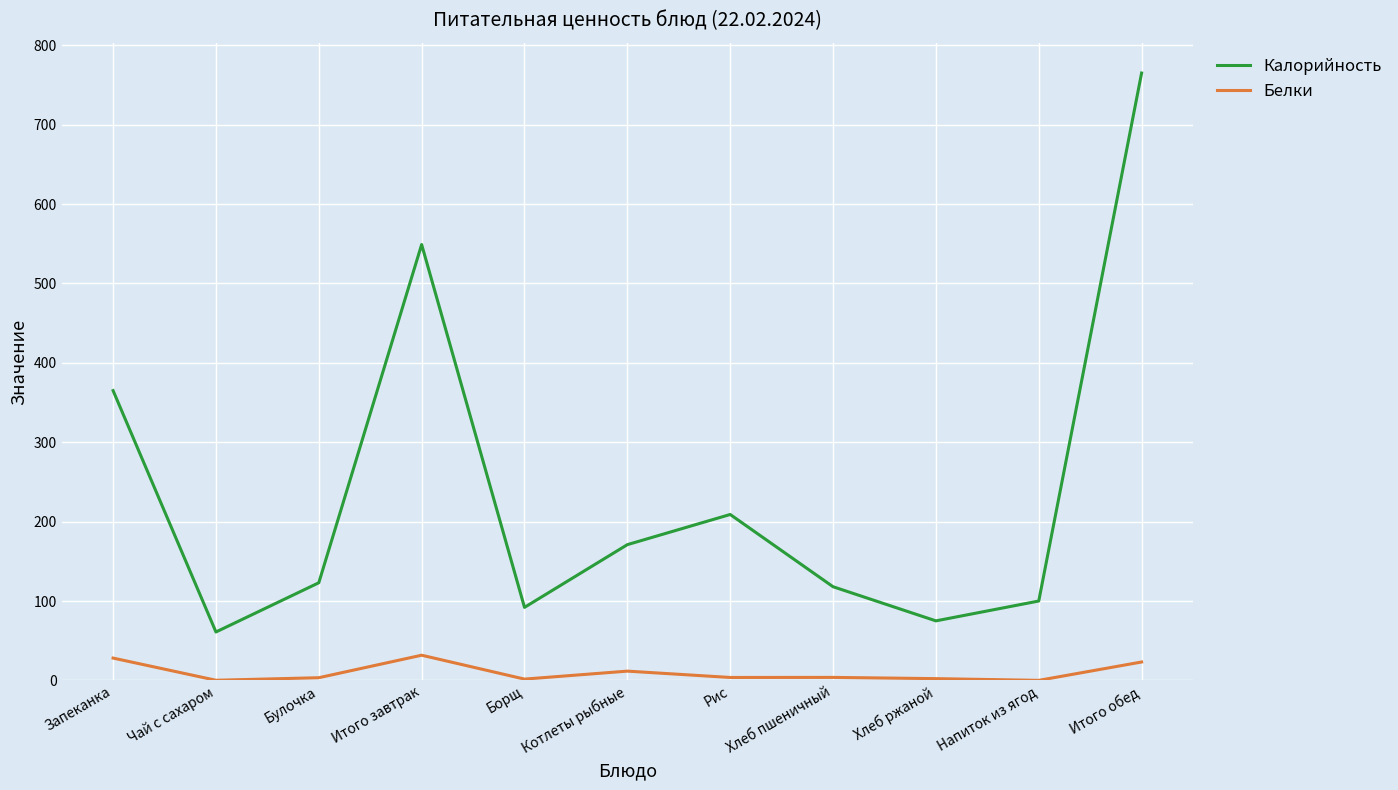

At how many categories does at least one series exceed 343?

3